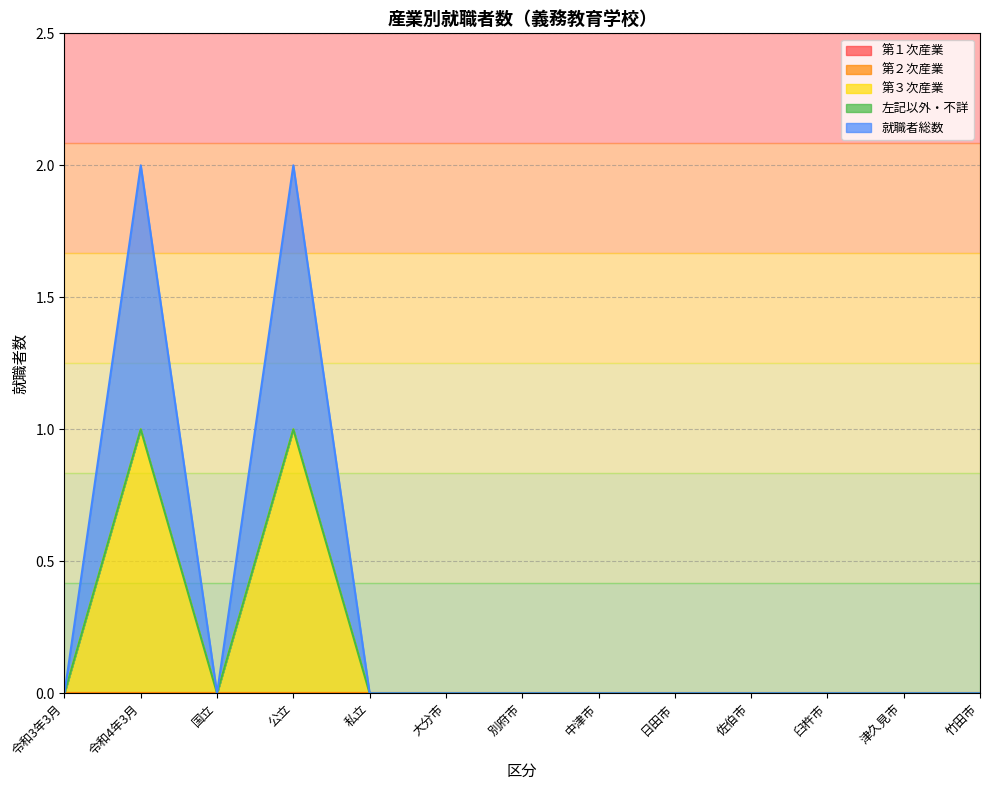

At which category does the chart reach its peak across all series?

令和4年3月